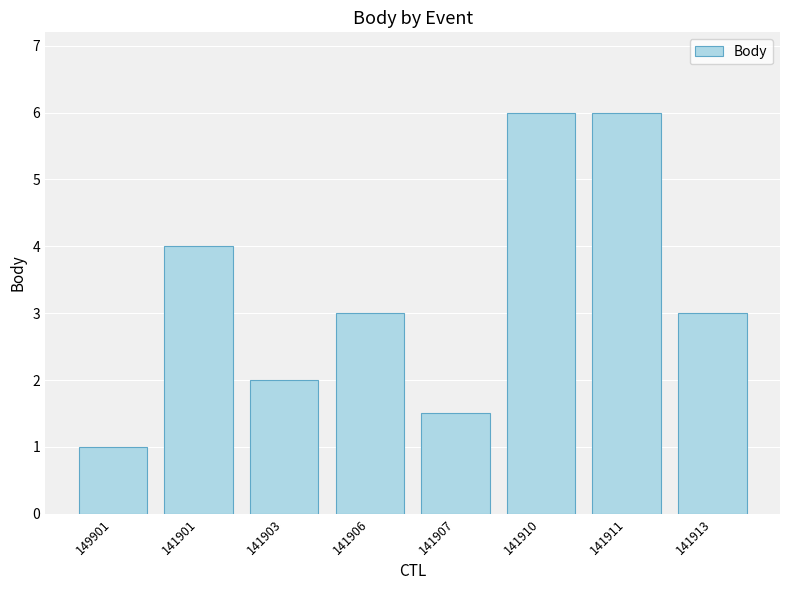

What is the approximate value at 141901?

4.0